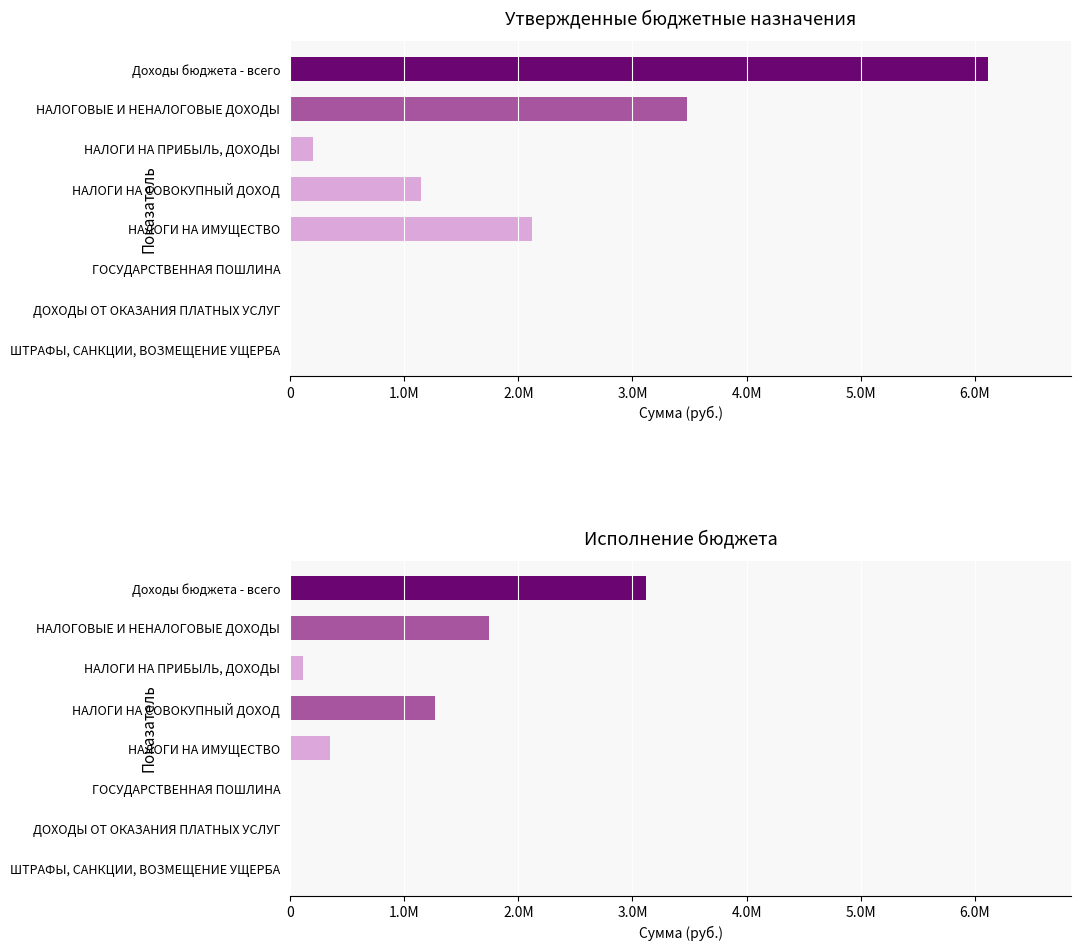

How many distinct data groups are displayed?

2